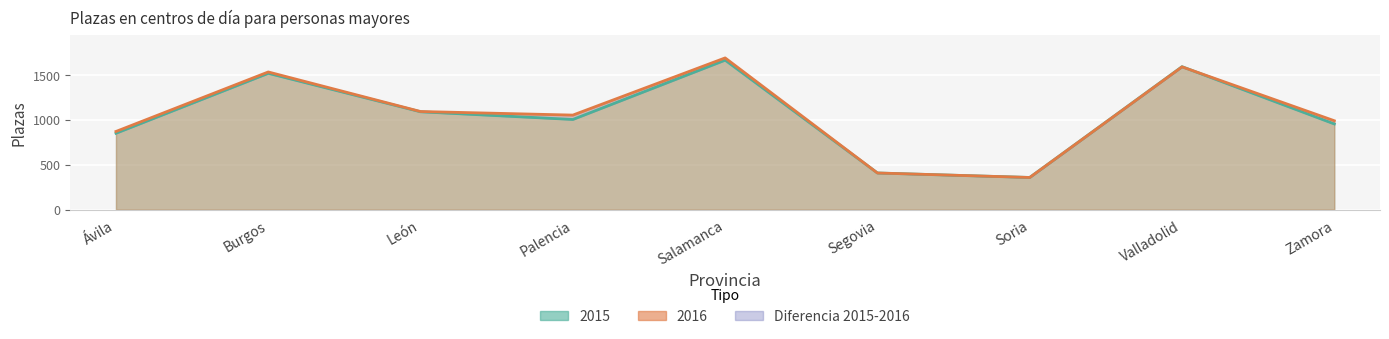

What is the value of the 2016 point at the 5th from the left?

1696